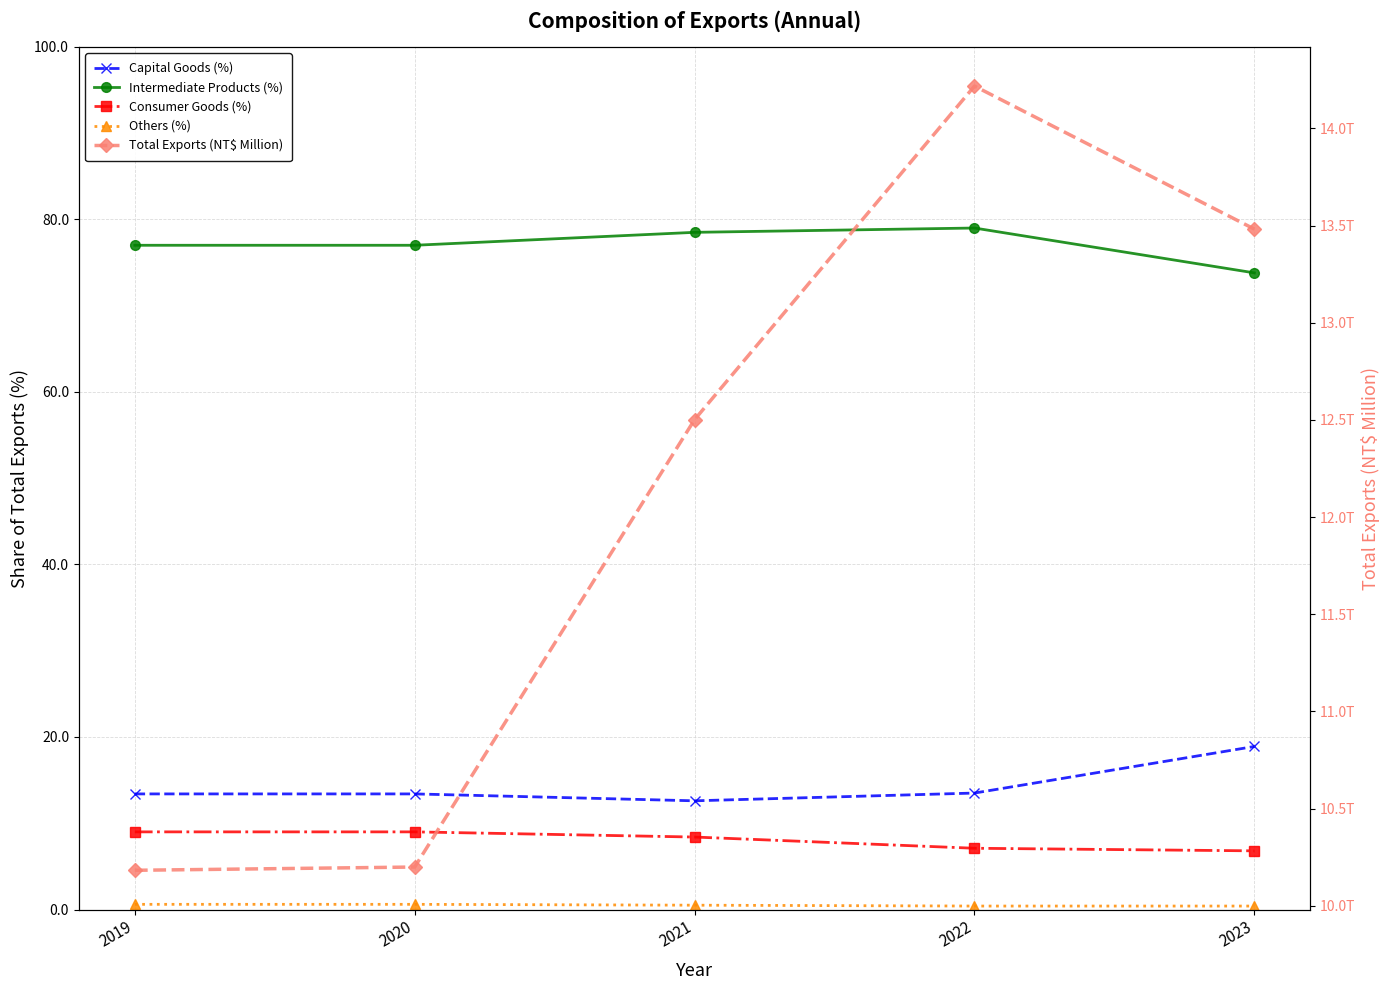

At how many categories does at least one series exceed 8509891?

5